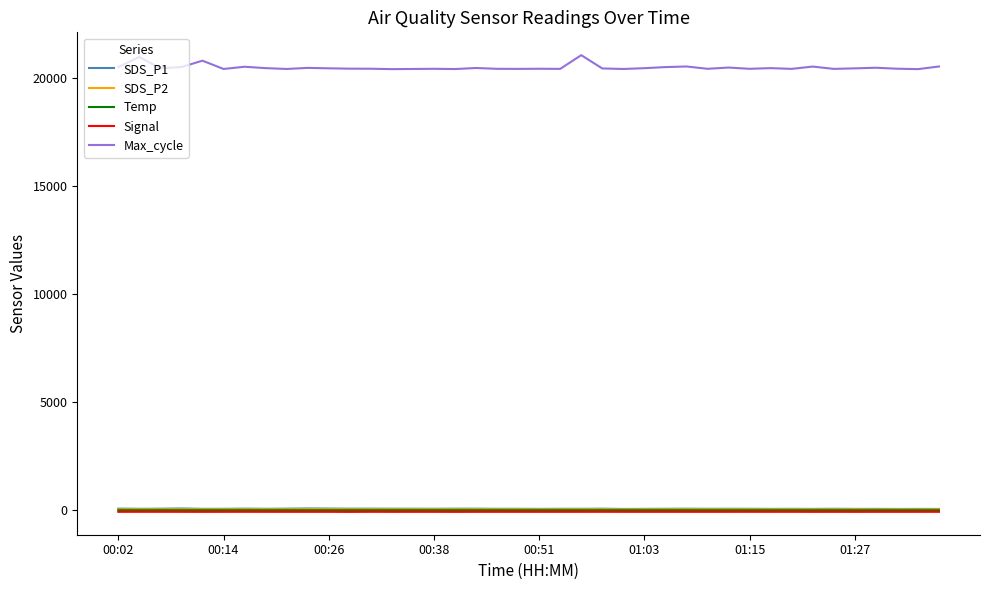

True or false: Signal and SDS_P1 cross at least once.

False